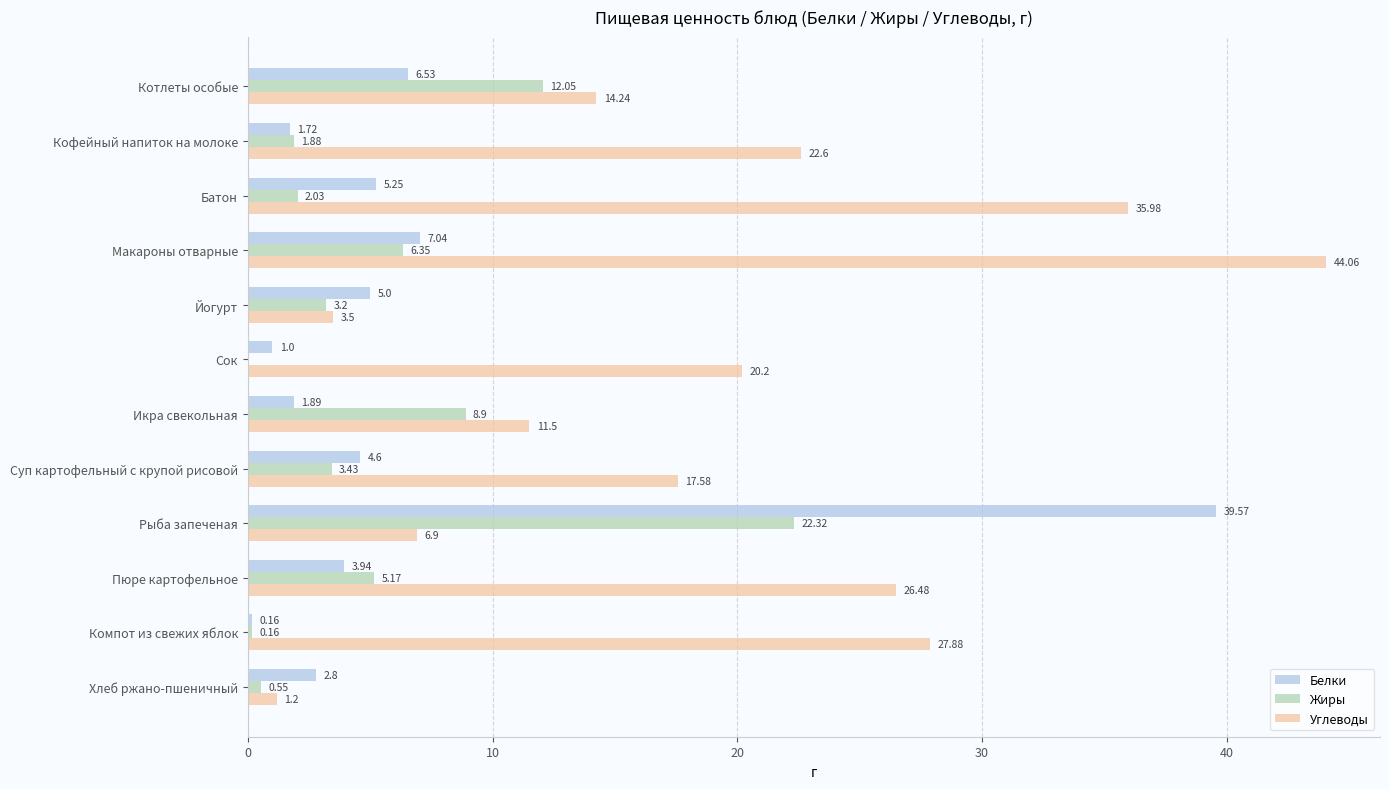

How many data points in Углеводы are above 20?

6